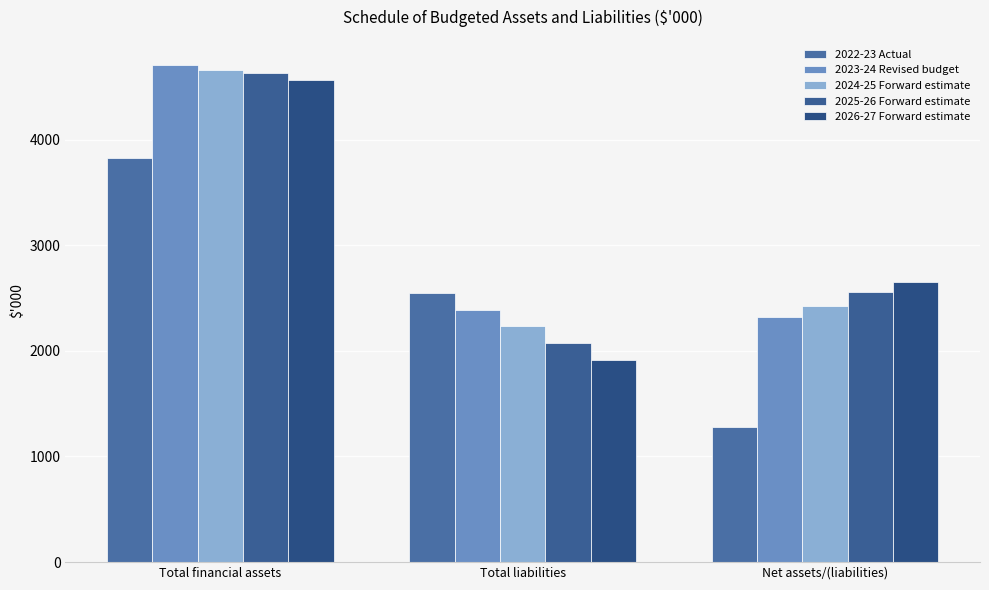

What is the sum of all 2025-26 Forward estimate values?

9264